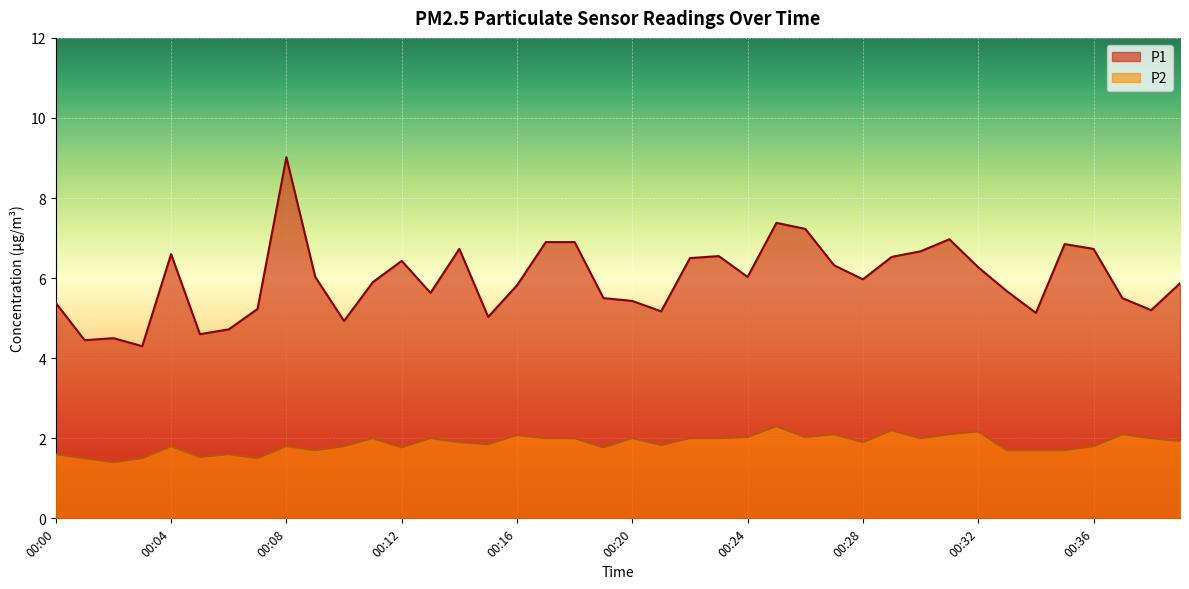

True or false: P2 and P1 cross at least once.

False